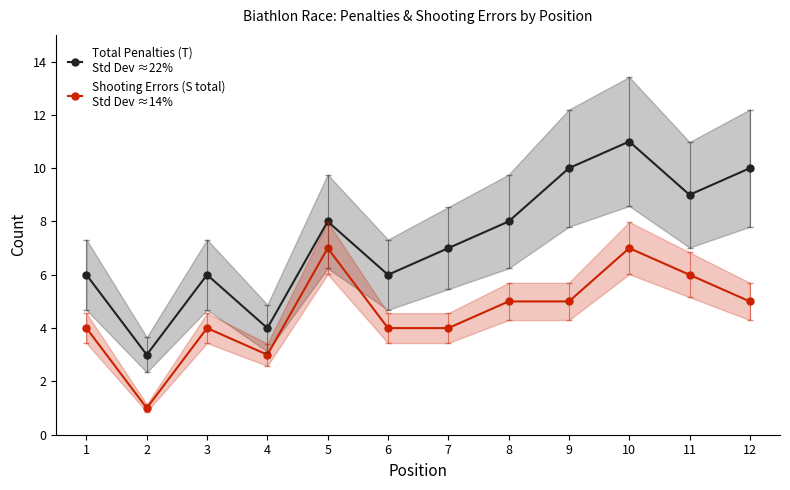

Reading left to right, list all the values displayed in this chart.

Total Penalties (T)
Std Dev ≈22%: 1=6	2=3	3=6	4=4	5=8	6=6	7=7	8=8	9=10	10=11	11=9	12=10
Shooting Errors (S total)
Std Dev ≈14%: 1=4	2=1	3=4	4=3	5=7	6=4	7=4	8=5	9=5	10=7	11=6	12=5